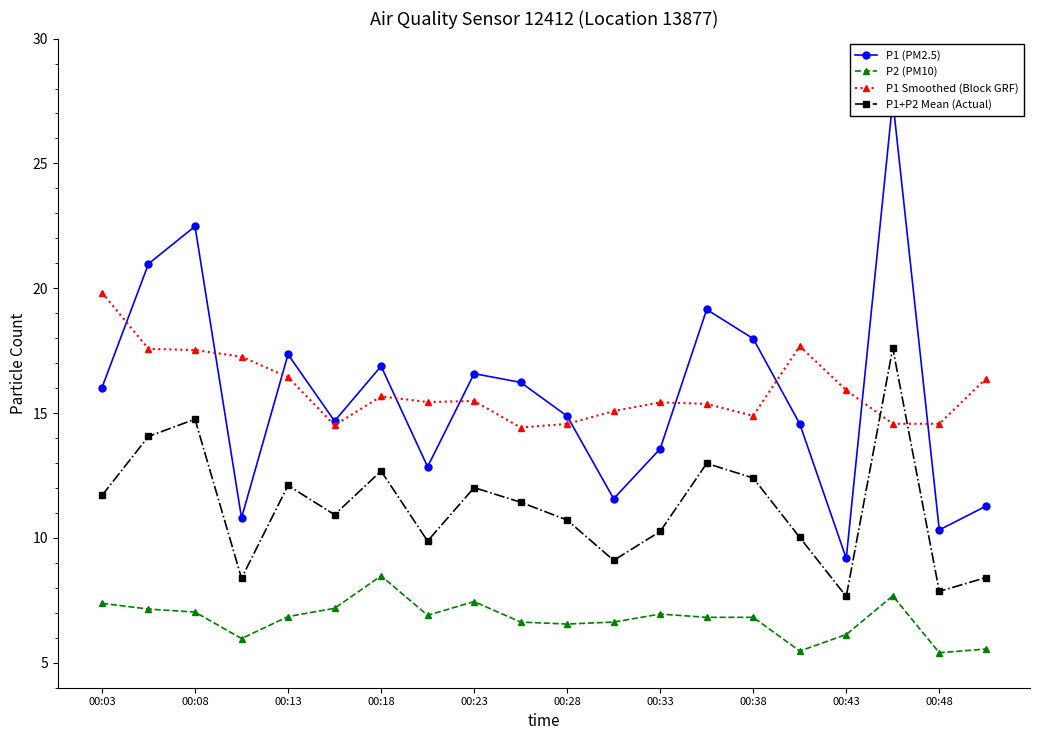

True or false: P1+P2 Mean (Actual) has more than 2 points higher than both neighbors.

True